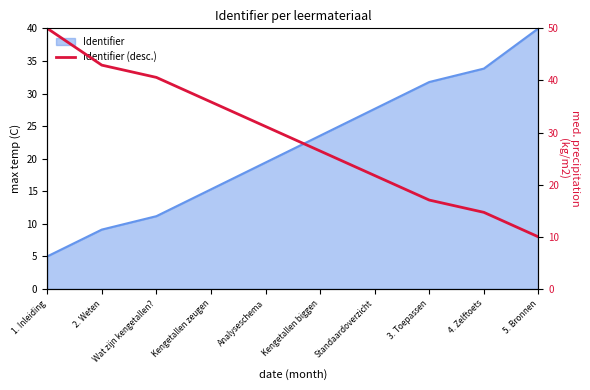

The value at Analyseschema is 31.2. True or false?

True